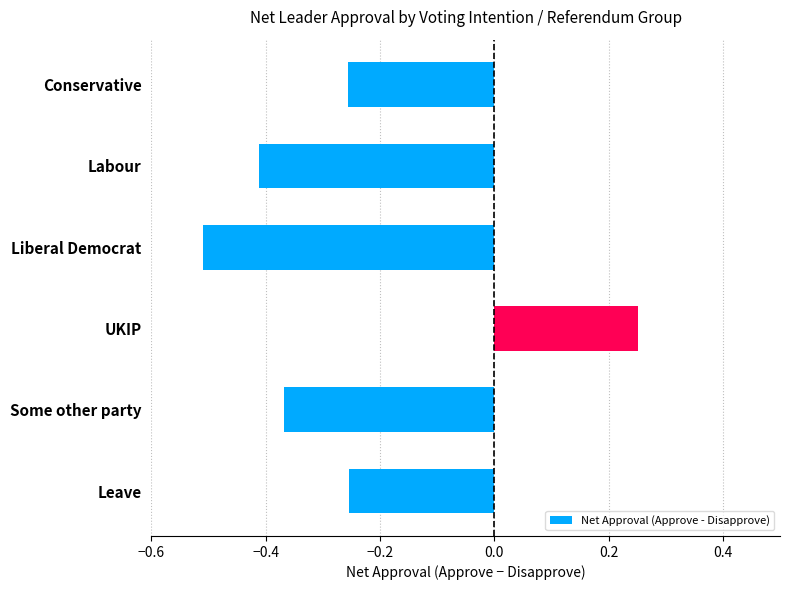

What is the label of the 3rd bar from the top?

Liberal Democrat